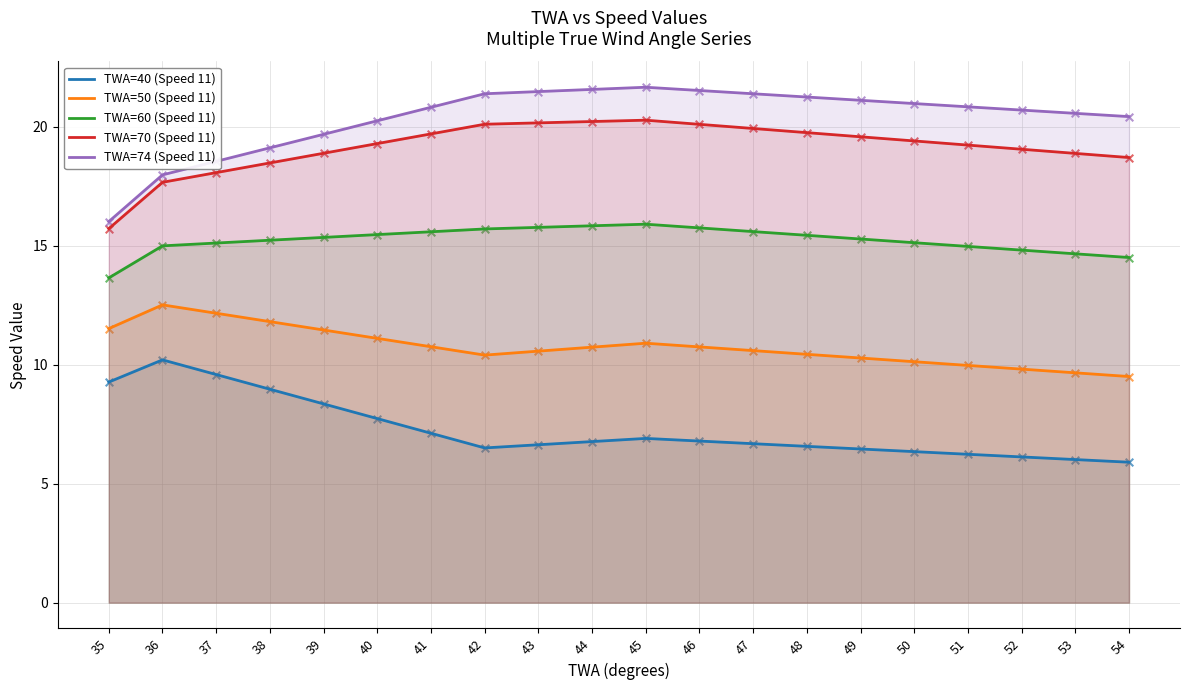

Is the value of TWA=50 (Speed 11) at 40 greater than the value of TWA=40 (Speed 11) at 38?

Yes